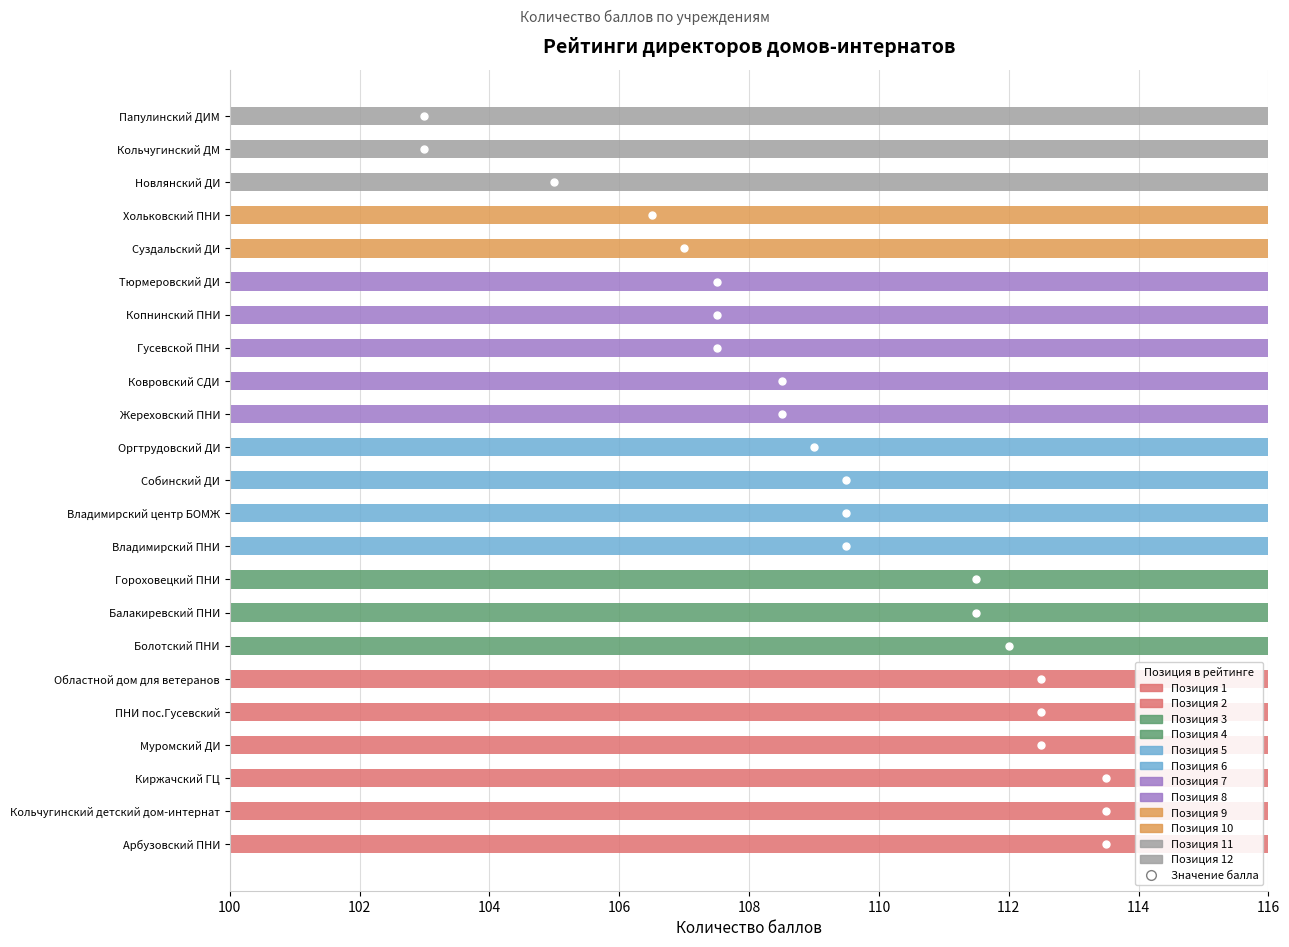

What is the ratio of the value at Новлянский ДИ to the value at Папулинский ДИМ?

1.0